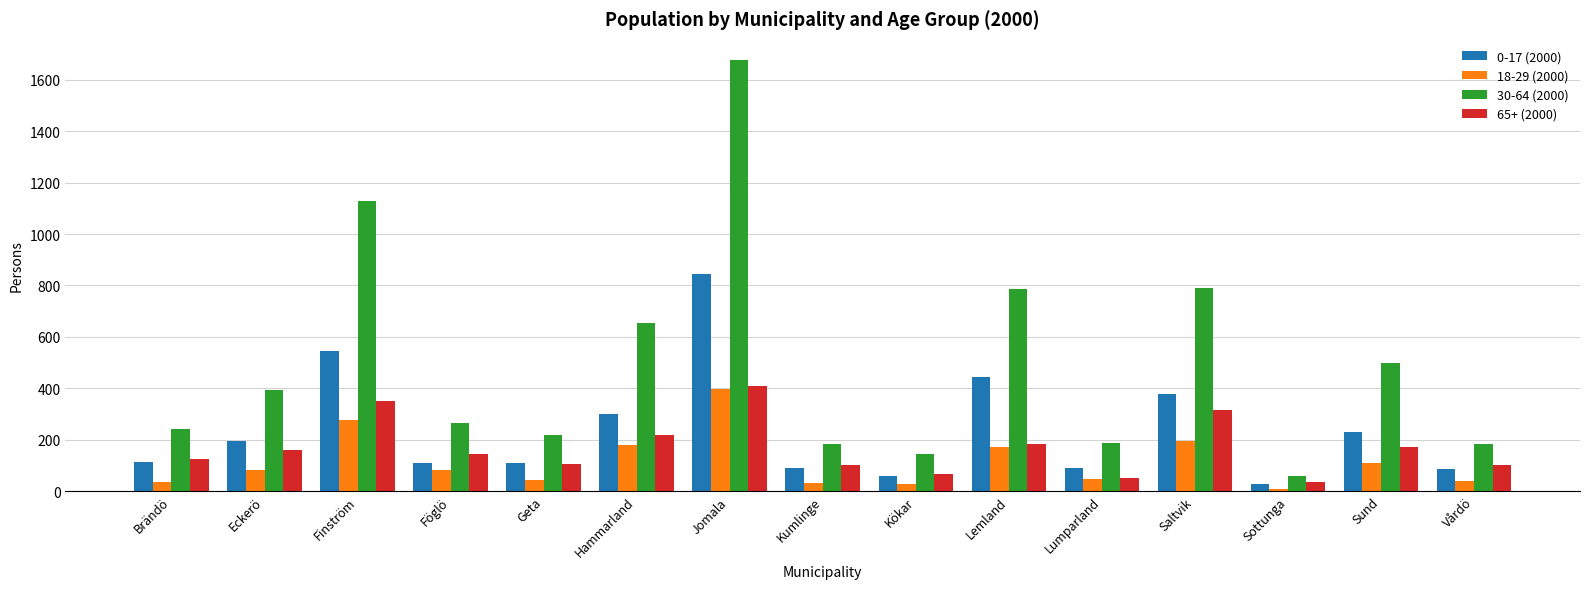

What is the sum of the 18-29 (2000) values at Saltvik and Kumlinge?

226